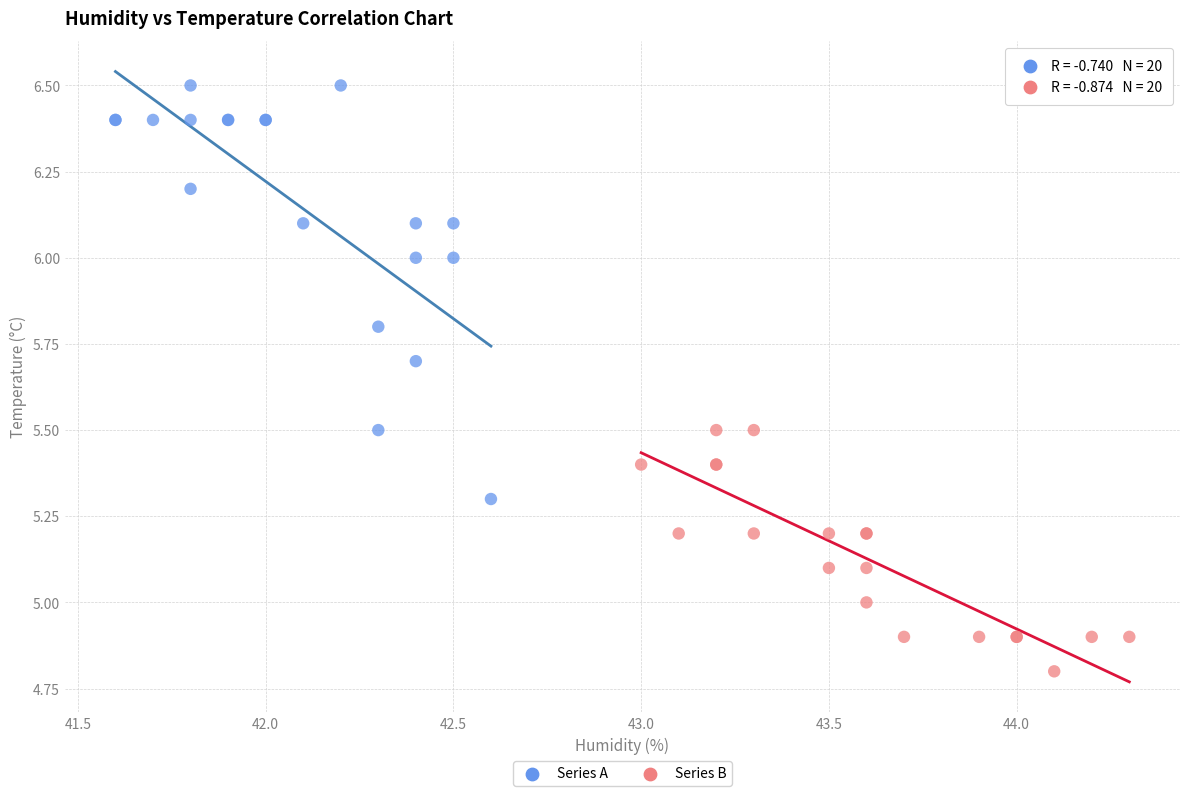

Which series has the largest Y range (max minus min)?

Series A